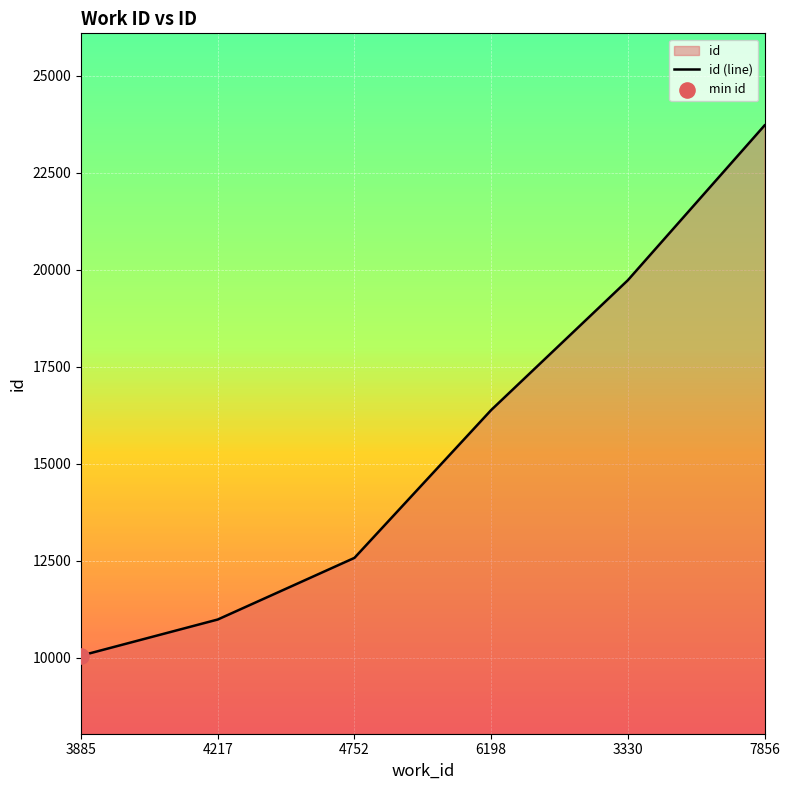

Between 4217 and 3330, which is larger?

3330